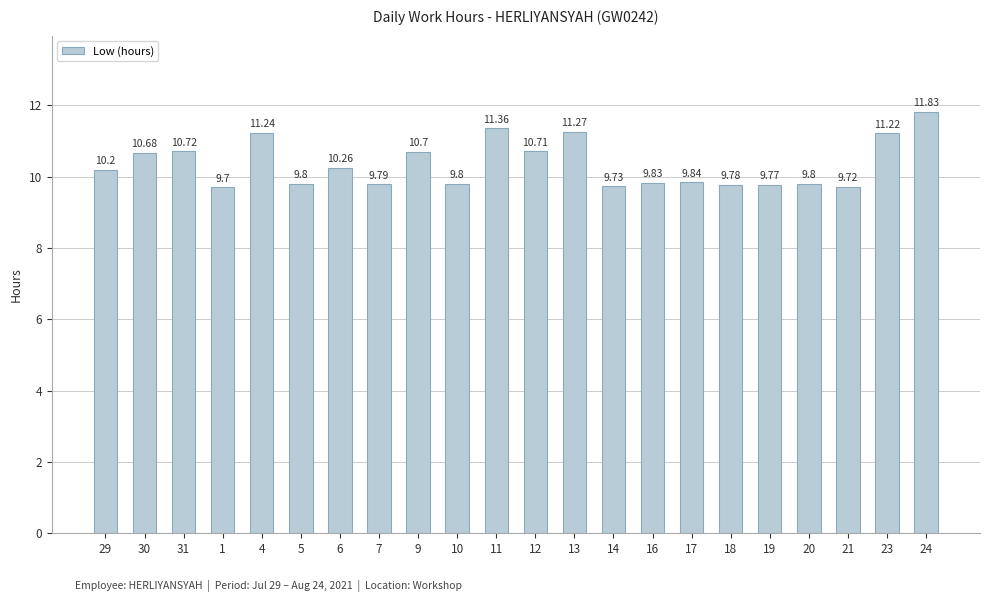

The chart shows a value of 9.8 at 19. True or false?

True